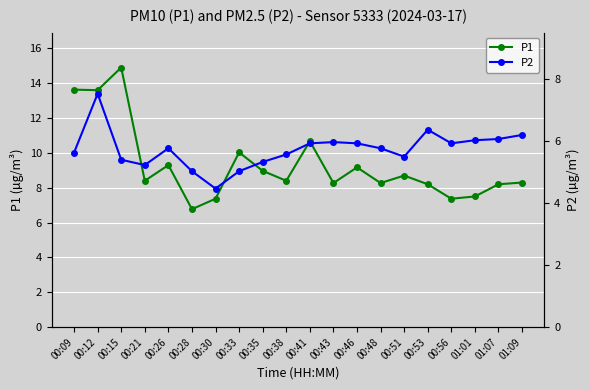

At 00:48, list the series in order from largest to smallest.

P1, P2